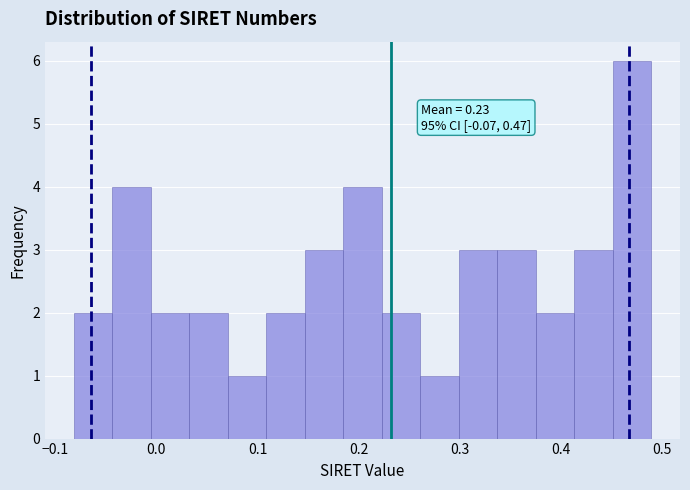

Read against the x-axis, roughly where is the centre of the tallest bar?

0.47